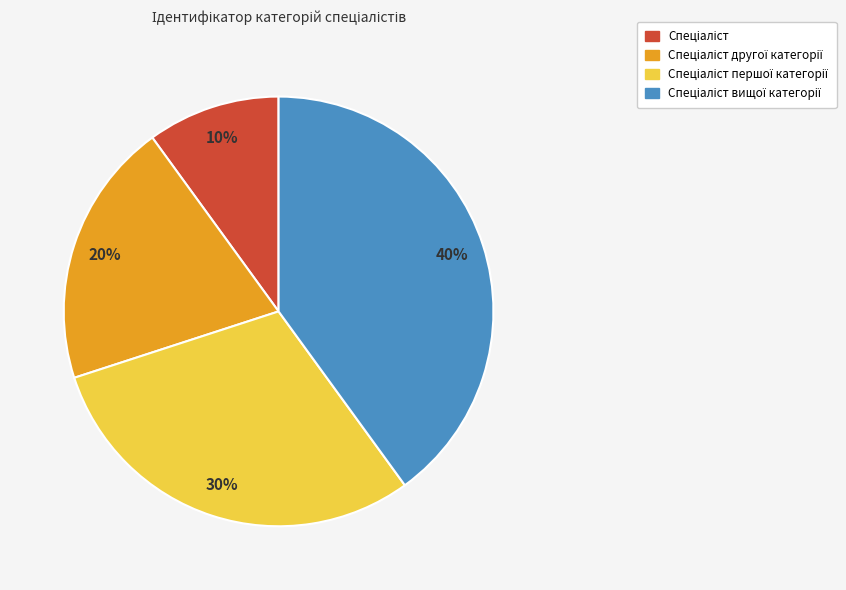

Is there any slice that represents more than half of the pie?

No